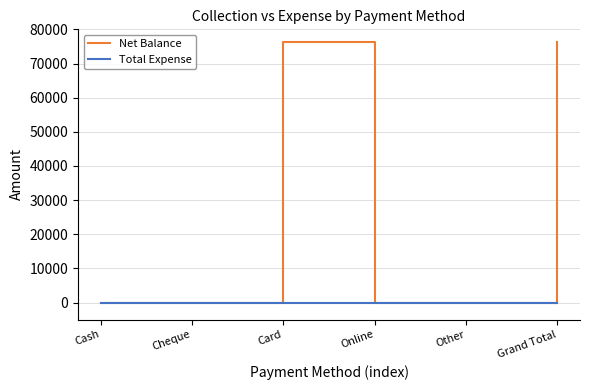

List the series in order of their peak value, highest first.

Net Balance, Total Expense